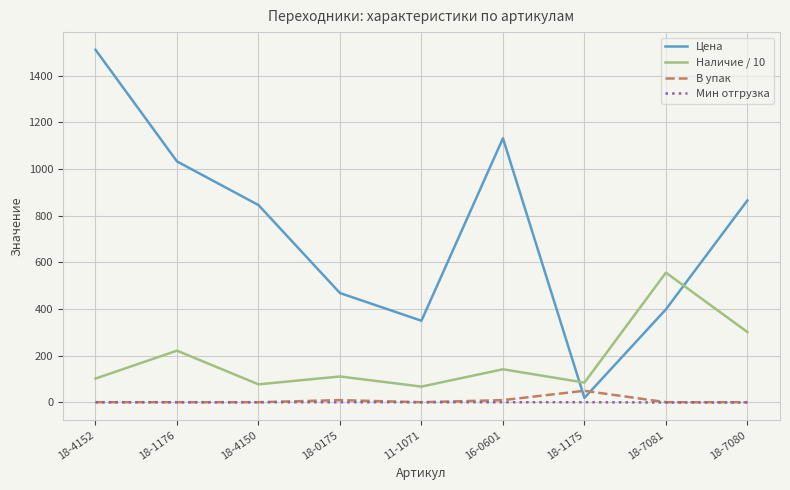

The value of Наличие / 10 at 18-0175 is 111.2. True or false?

True